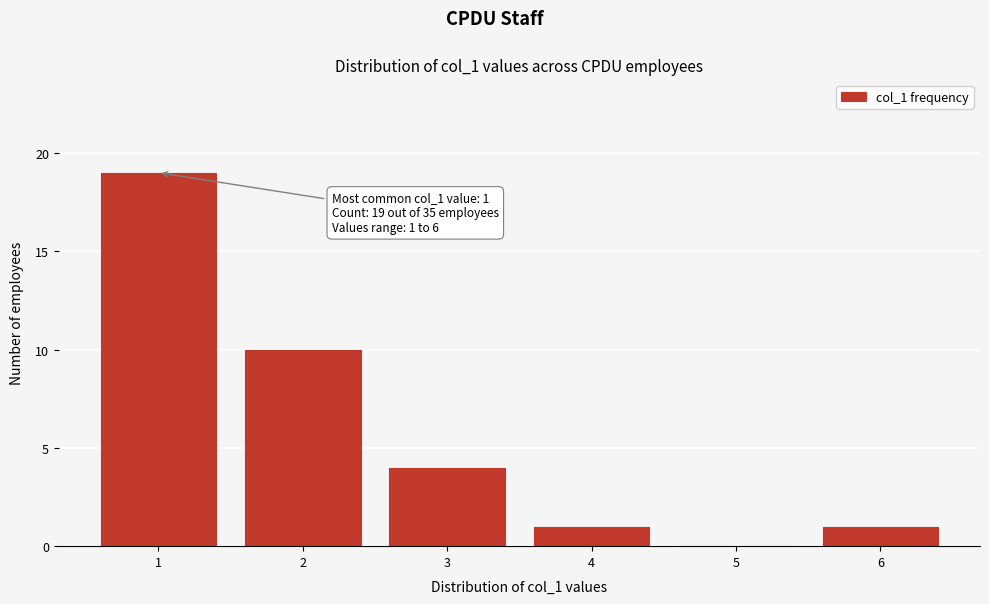

Reading left to right, what are all the values shown in this chart?

1=19	2=10	3=4	4=1	5=0	6=1